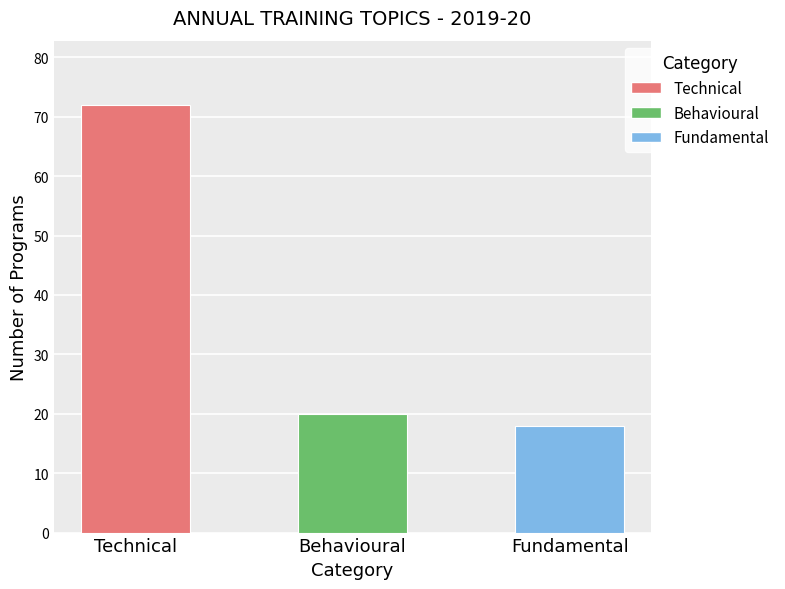

Where is the data nearest to the value 45?

Behavioural